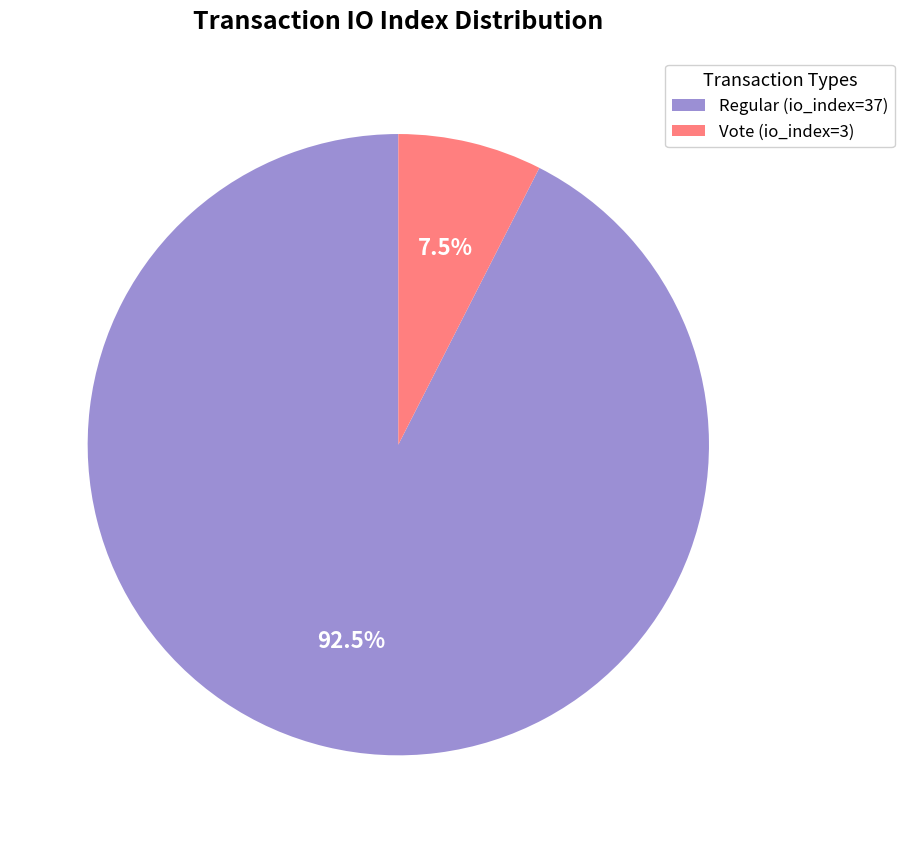

How many slices are in this pie chart?

2